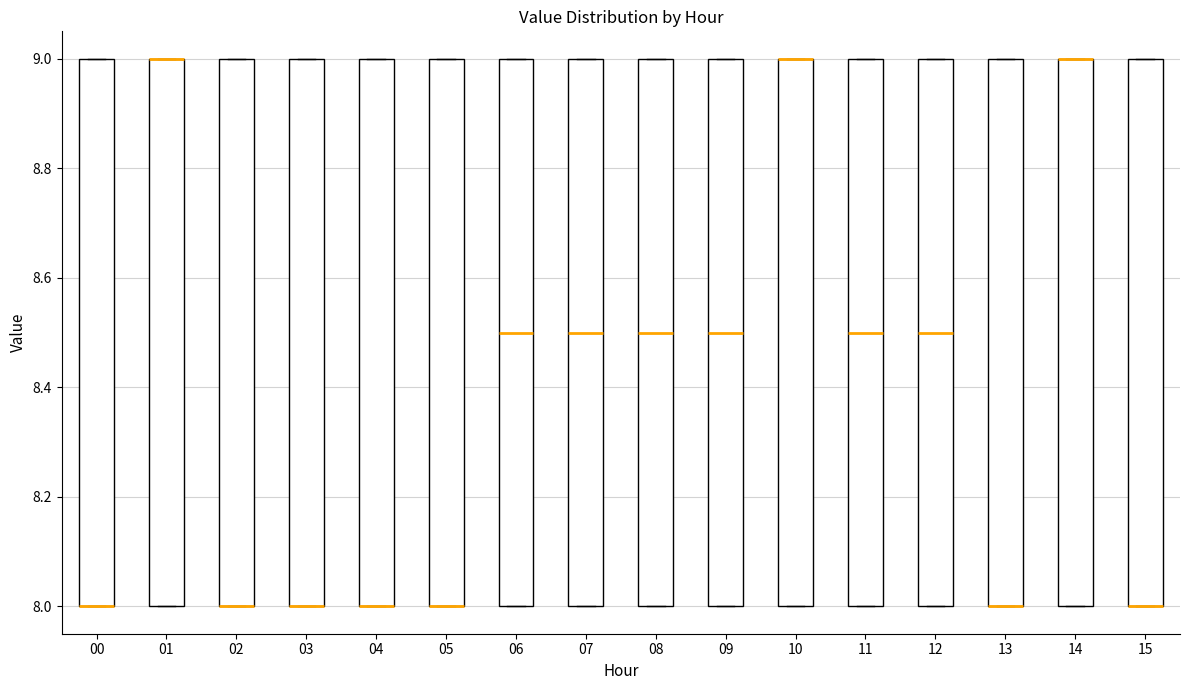

Reading left to right, transcribe this box plot: for each box, give where its median line is, the range the box spans, and where its two whiskers end, as read against the y-axis. The values are not printed on the chart, so give them approximately, as read against the axis.

00: median 8.0 (drawn on the box's lower edge), box 8.0 to 9.0, whiskers 8.0 to 9.0
01: median 9.0 (drawn on the box's upper edge), box 8.0 to 9.0, whiskers 8.0 to 9.0
02: median 8.0 (drawn on the box's lower edge), box 8.0 to 9.0, whiskers 8.0 to 9.0
03: median 8.0 (drawn on the box's lower edge), box 8.0 to 9.0, whiskers 8.0 to 9.0
04: median 8.0 (drawn on the box's lower edge), box 8.0 to 9.0, whiskers 8.0 to 9.0
05: median 8.0 (drawn on the box's lower edge), box 8.0 to 9.0, whiskers 8.0 to 9.0
06: median 8.5, box 8.0 to 9.0, whiskers 8.0 to 9.0
07: median 8.5, box 8.0 to 9.0, whiskers 8.0 to 9.0
08: median 8.5, box 8.0 to 9.0, whiskers 8.0 to 9.0
09: median 8.5, box 8.0 to 9.0, whiskers 8.0 to 9.0
10: median 9.0 (drawn on the box's upper edge), box 8.0 to 9.0, whiskers 8.0 to 9.0
11: median 8.5, box 8.0 to 9.0, whiskers 8.0 to 9.0
12: median 8.5, box 8.0 to 9.0, whiskers 8.0 to 9.0
13: median 8.0 (drawn on the box's lower edge), box 8.0 to 9.0, whiskers 8.0 to 9.0
14: median 9.0 (drawn on the box's upper edge), box 8.0 to 9.0, whiskers 8.0 to 9.0
15: median 8.0 (drawn on the box's lower edge), box 8.0 to 9.0, whiskers 8.0 to 9.0